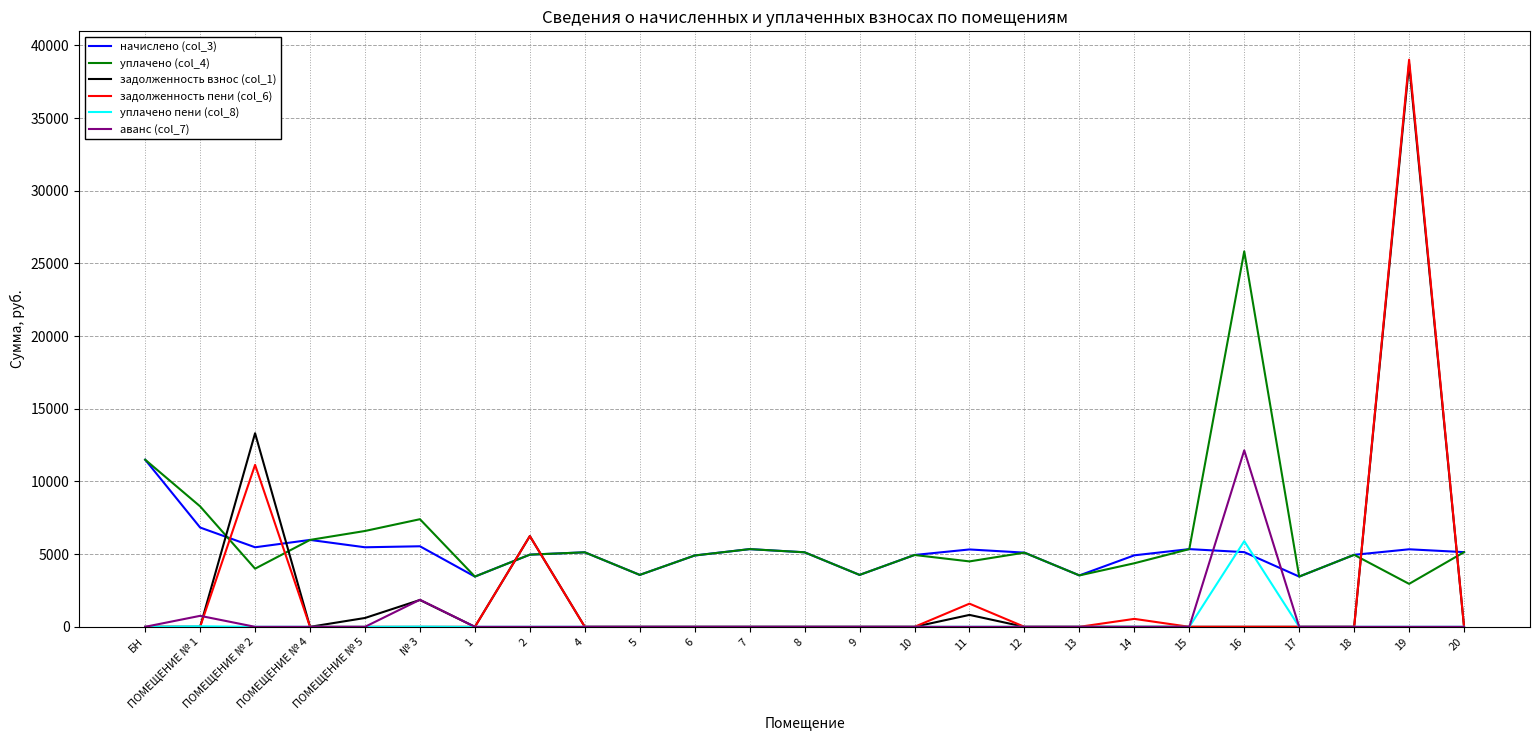

What is the greatest value displayed?

39016.7